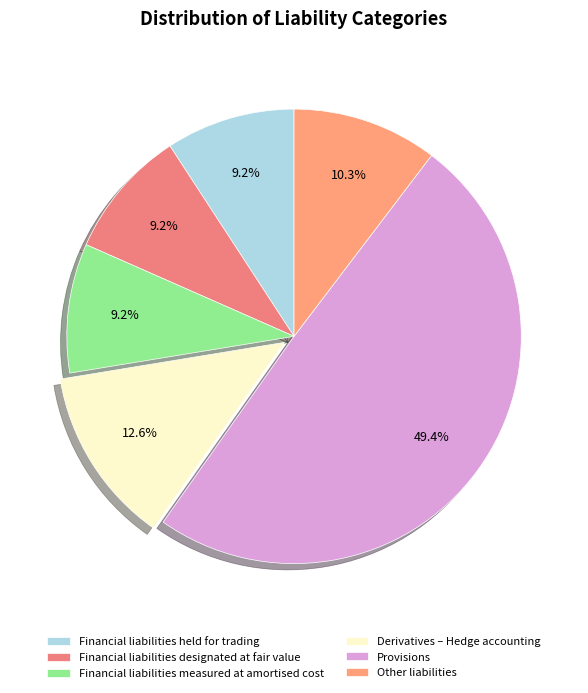

What percentage is the Financial liabilities designated at fair value slice, to the nearest percent?

9%